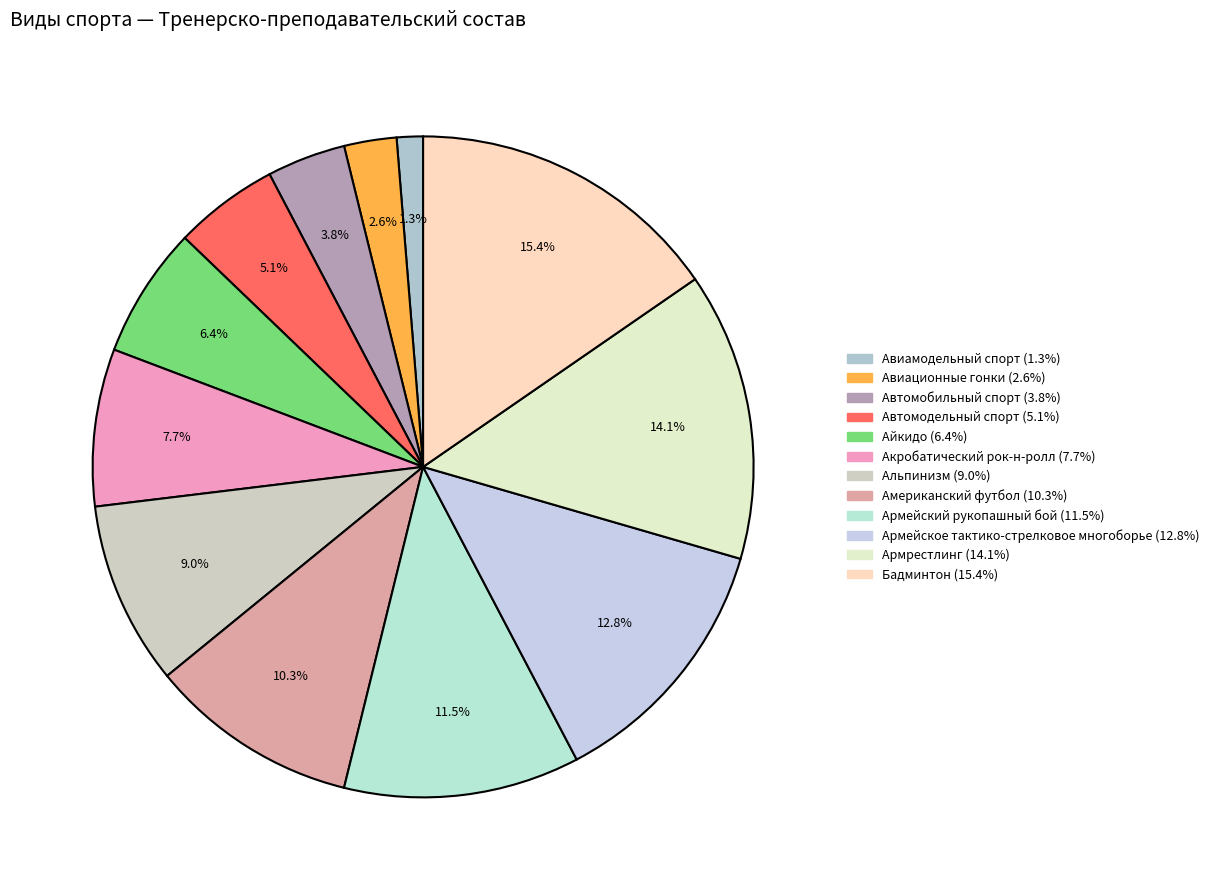

Is there any slice that represents more than half of the pie?

No